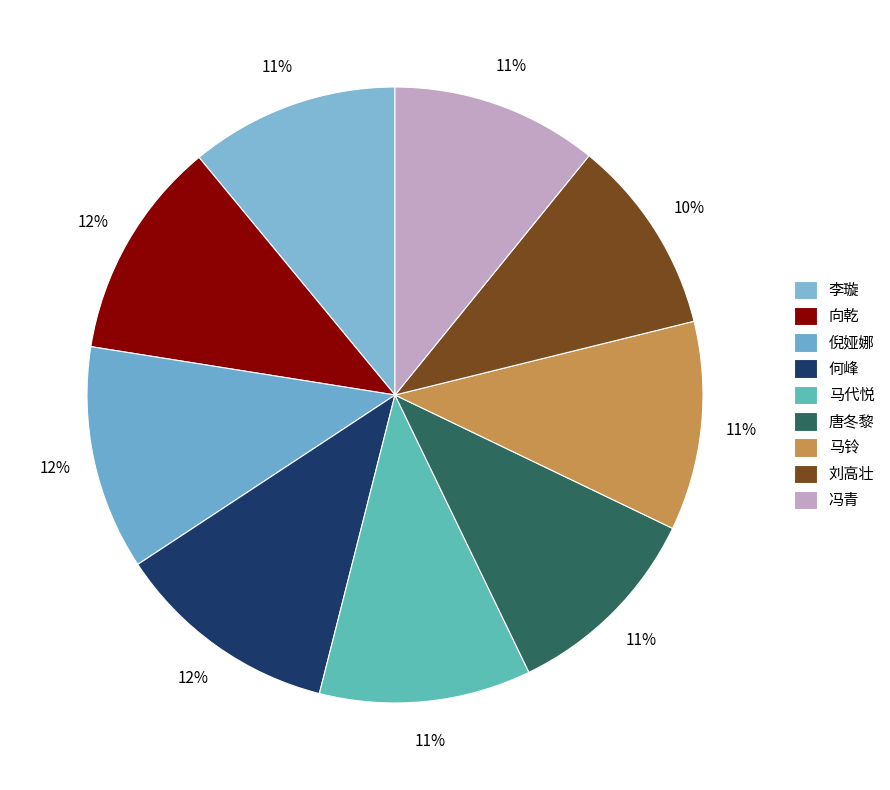

How many segments does this pie chart have?

9